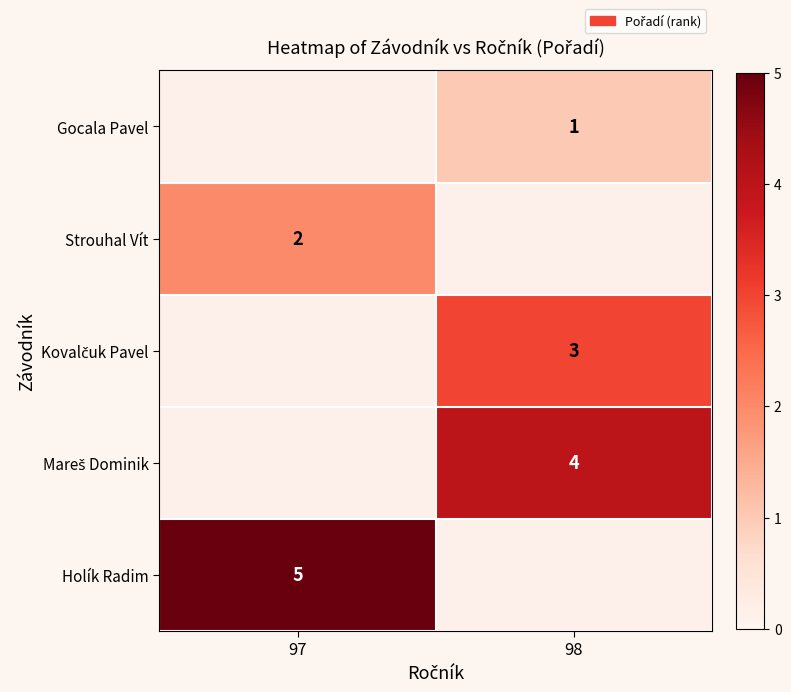

Is the value of Gocala Pavel at 98 greater than the value of Holík Radim at 97?

No